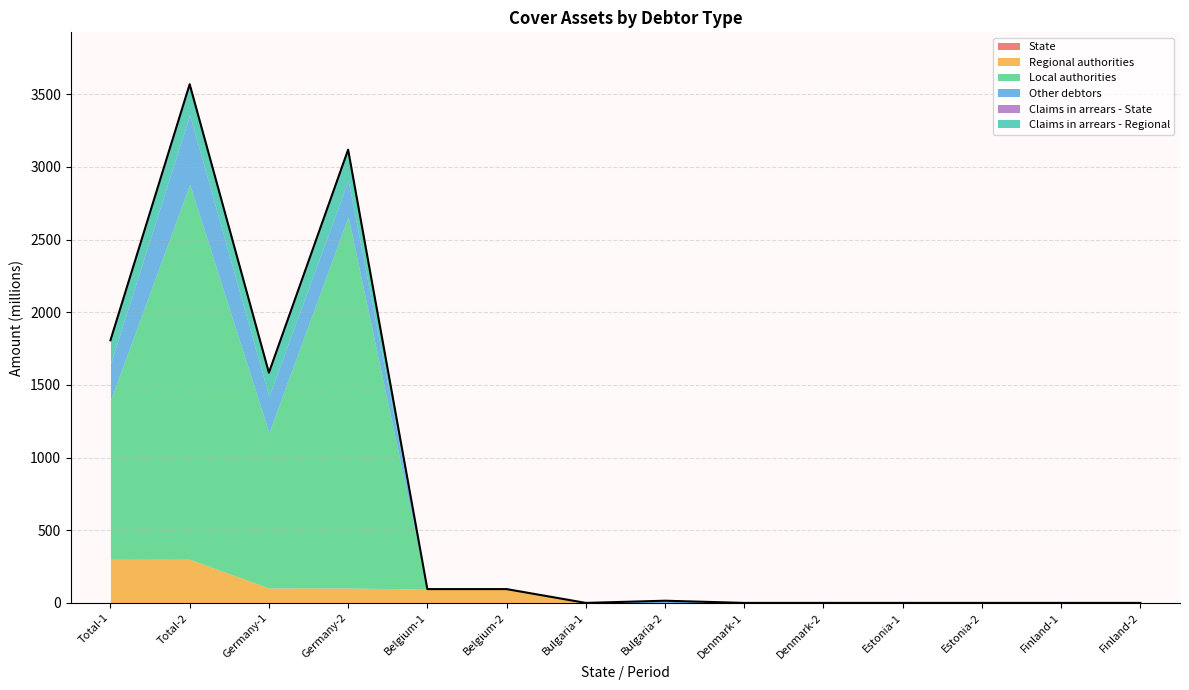

What is the greatest value displayed?

2580.9